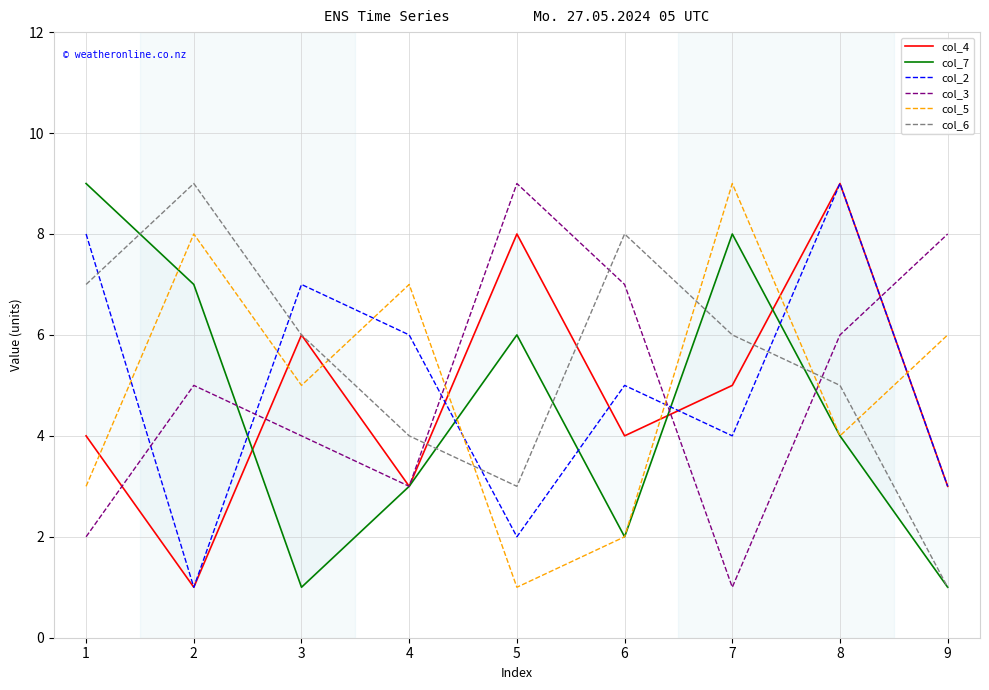

How many interior local peaks does the col_5 series have?

3